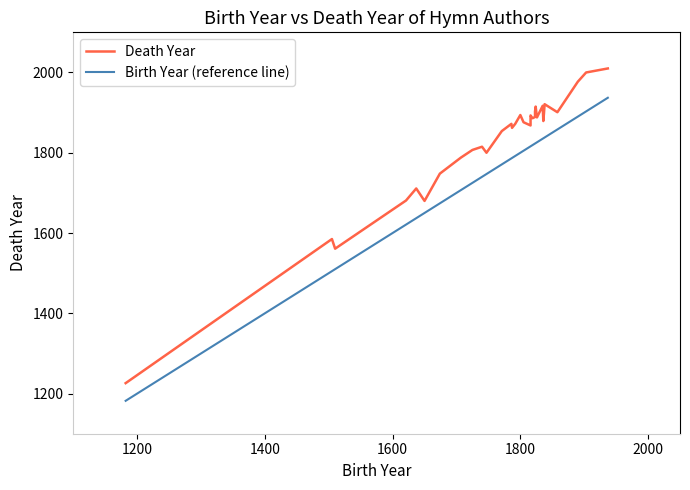

What are all the series names shown in the legend?

Death Year, Birth Year (reference line)